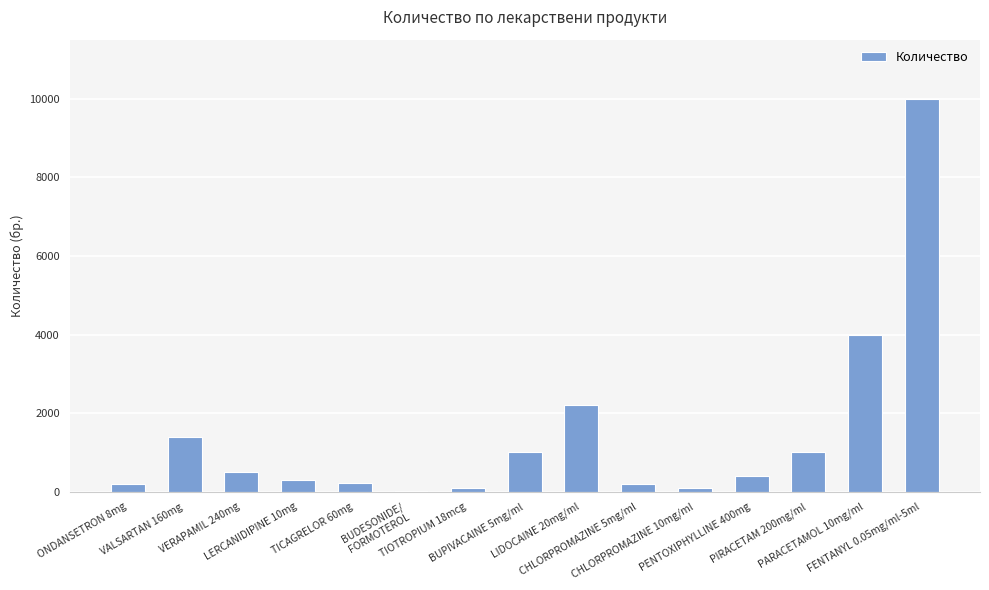

Where does the data first go above 400?

VALSARTAN 160mg